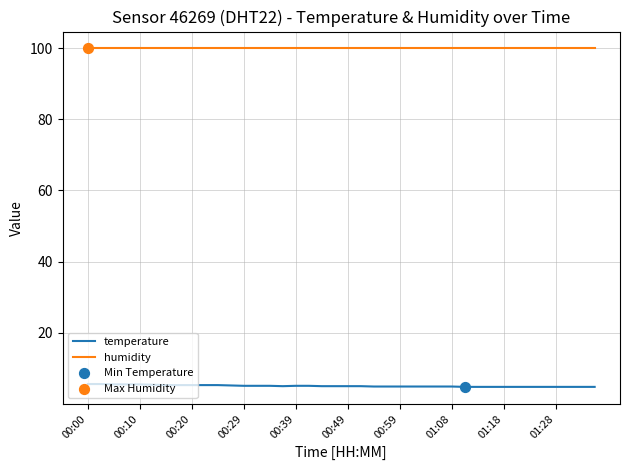

Which series has the largest total across all categories?

humidity